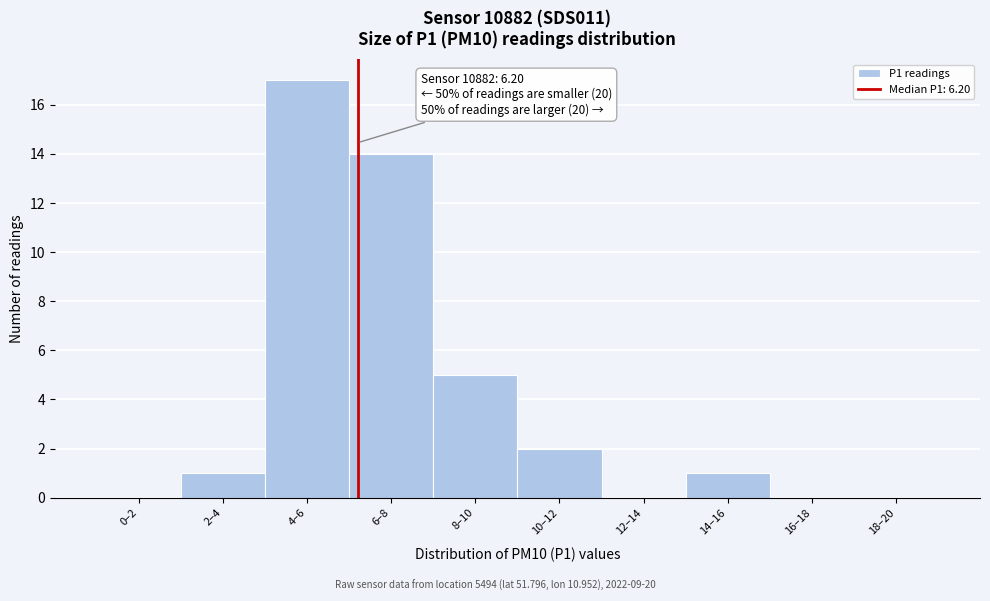

Reading left to right, extract all data points from this chart.

0–2=0	2–4=1	4–6=17	6–8=14	8–10=5	10–12=2	12–14=0	14–16=1	16–18=0	18–20=0